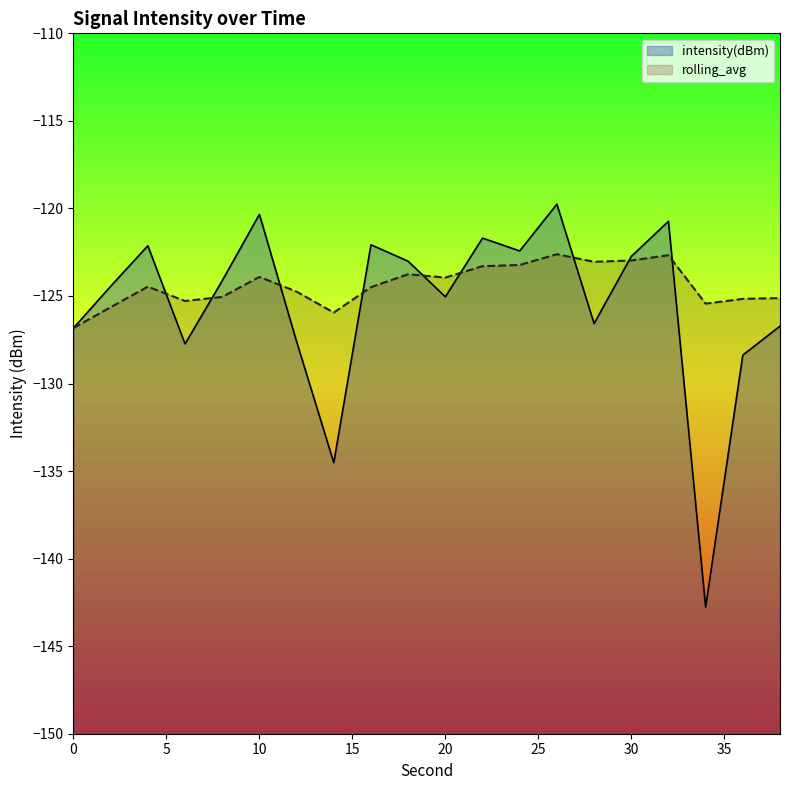

At how many categories does at least one series exceed -124?

11